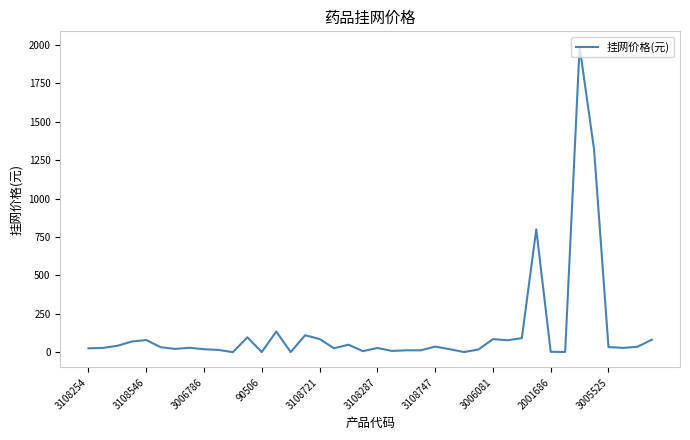

What is the greatest value displayed?

1988.0